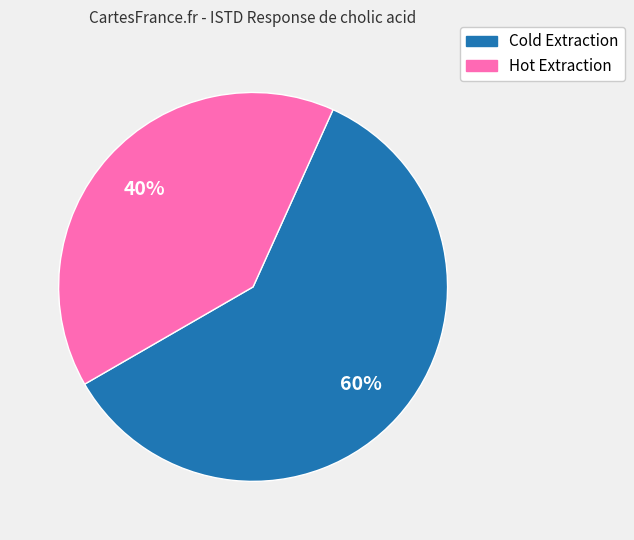

To the nearest percent, what is the average slice percentage?

50%